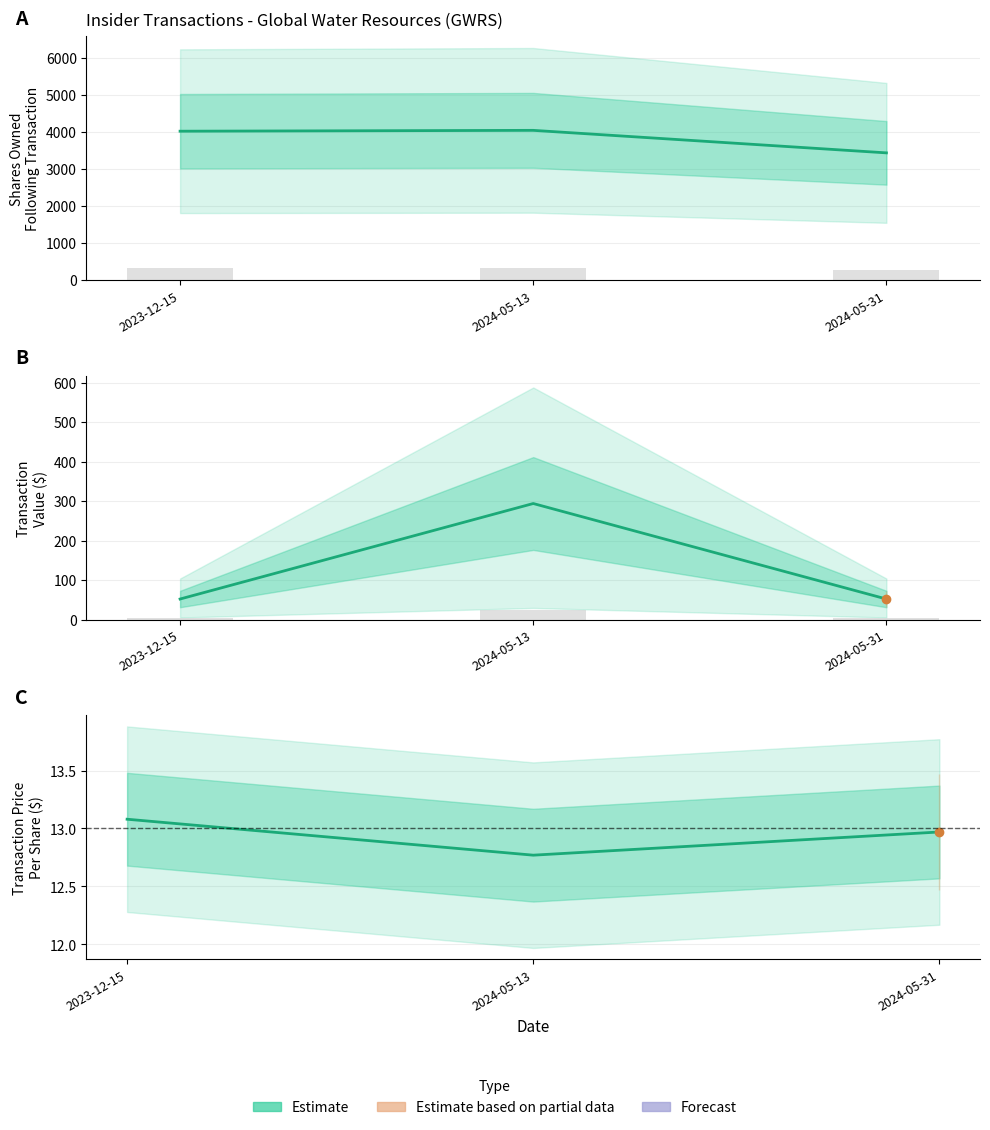

Rank the categories by Transaction Value value from lowest to highest.

2023-12-15, 2024-05-31, 2024-05-13